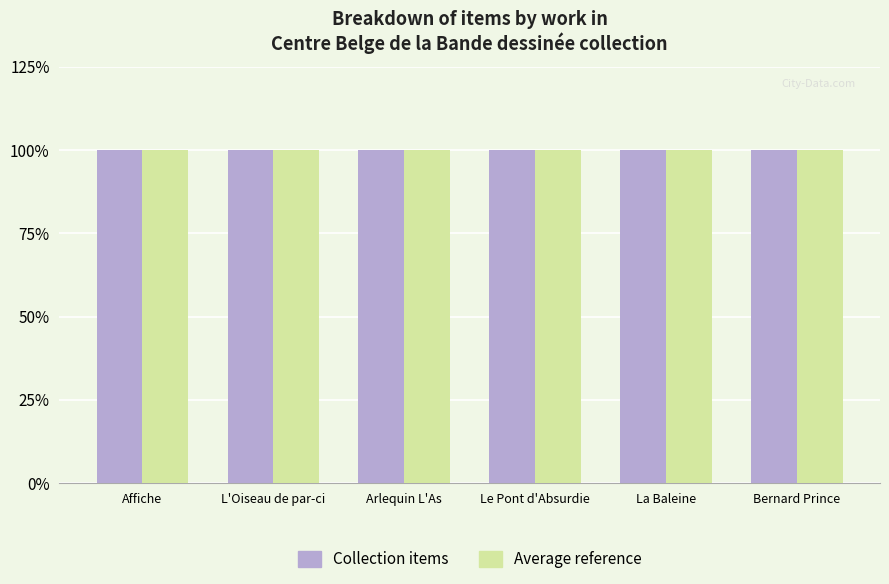

What is the label of the 5th bar from the left?

La Baleine